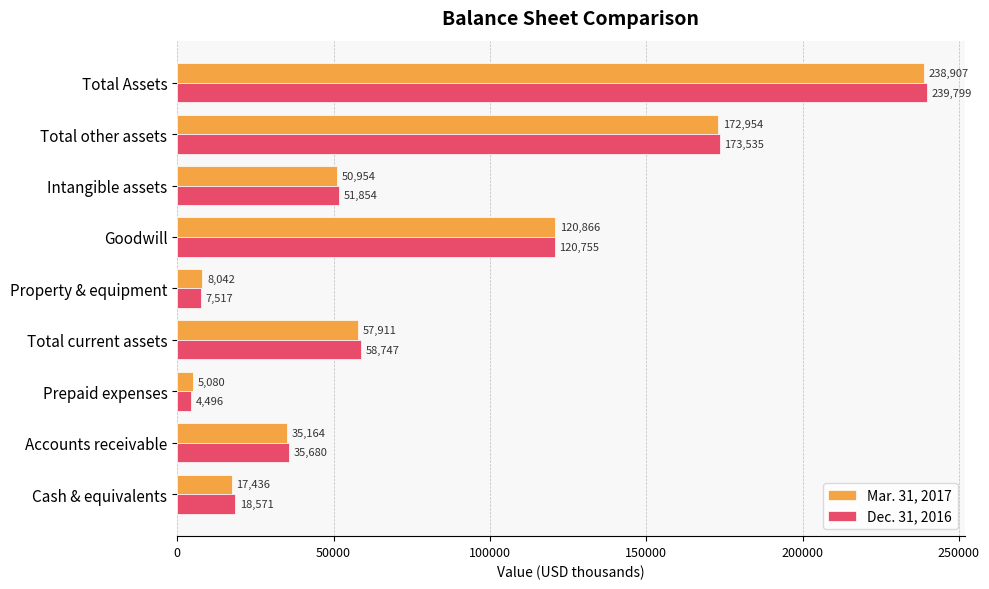

Which series has the largest total across all categories?

Dec. 31, 2016